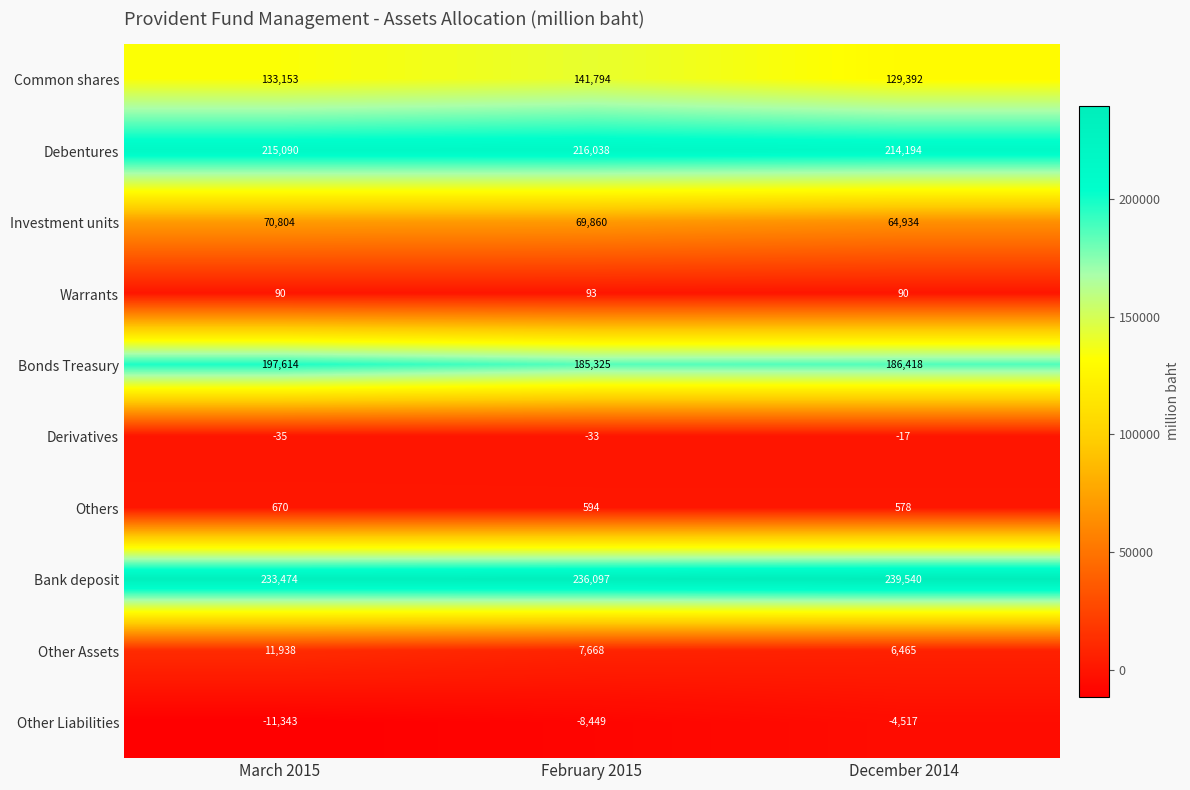

Reading right to left, extract all data points from this chart.

Common shares: 129392	141794	133153
Debentures: 214194	216038	215090
Investment units: 64934	69860	70804
Warrants: 90	93	90
Bonds Treasury: 186418	185325	197614
Derivatives: -17	-33	-35
Others: 578	594	670
Bank deposit: 239540	236097	233474
Other Assets: 6465	7668	11938
Other Liabilities: -4517	-8449	-11343